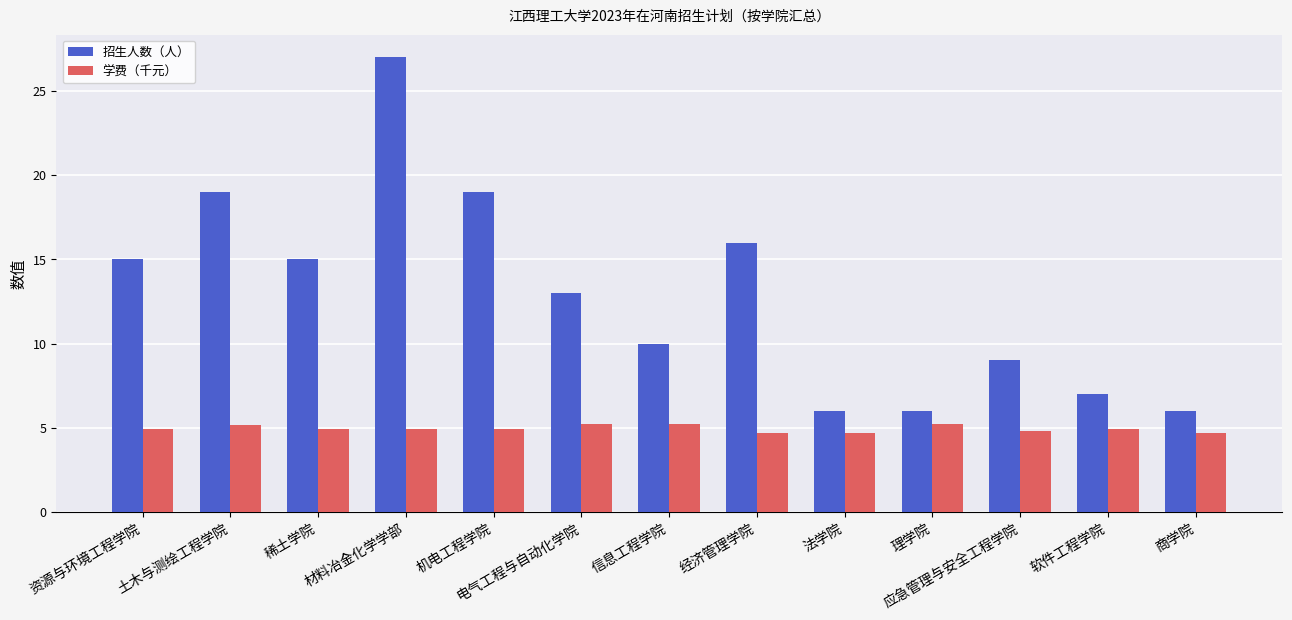

What is the total value across all series at 材料冶金化学学部?

31.9